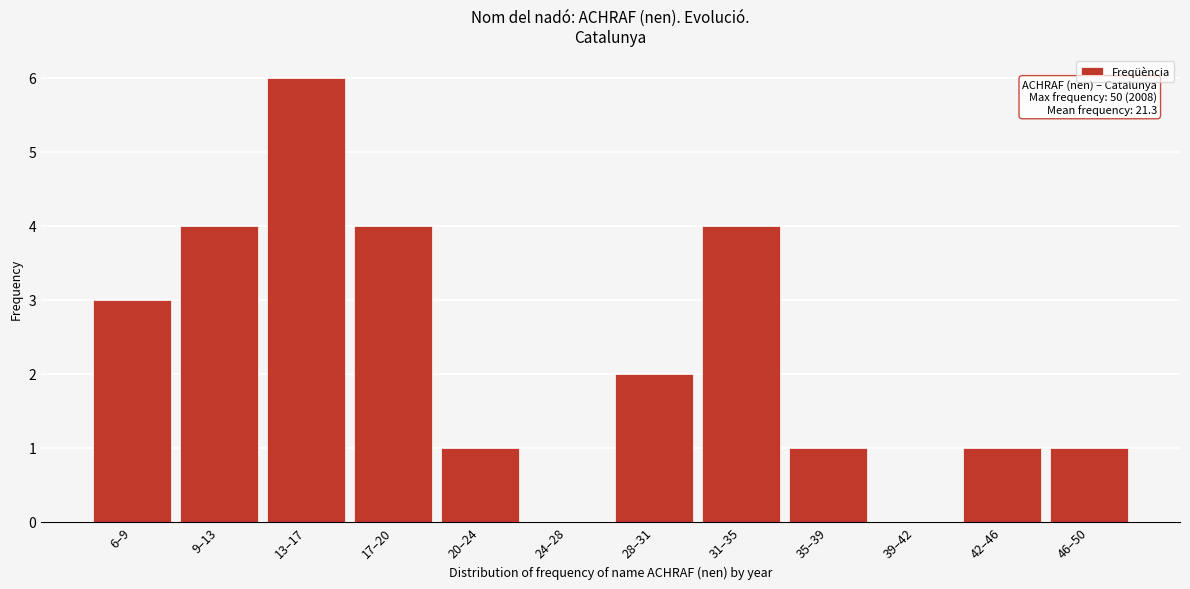

Reading left to right, transcribe all the data shown in this chart.

6–9=3	9–13=4	13–17=6	17–20=4	20–24=1	24–28=0	28–31=2	31–35=4	35–39=1	39–42=0	42–46=1	46–50=1